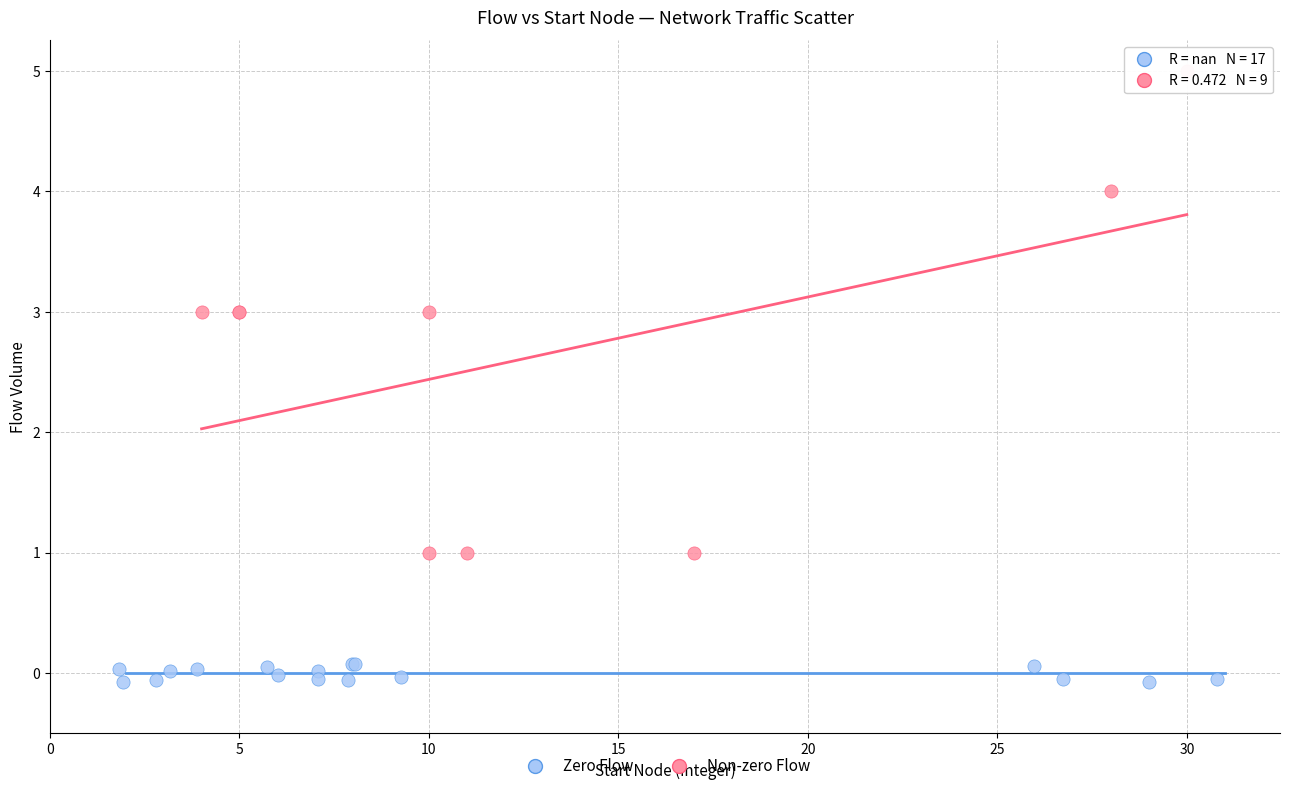

What are all the series names shown in the legend?

Zero Flow, Non-zero Flow